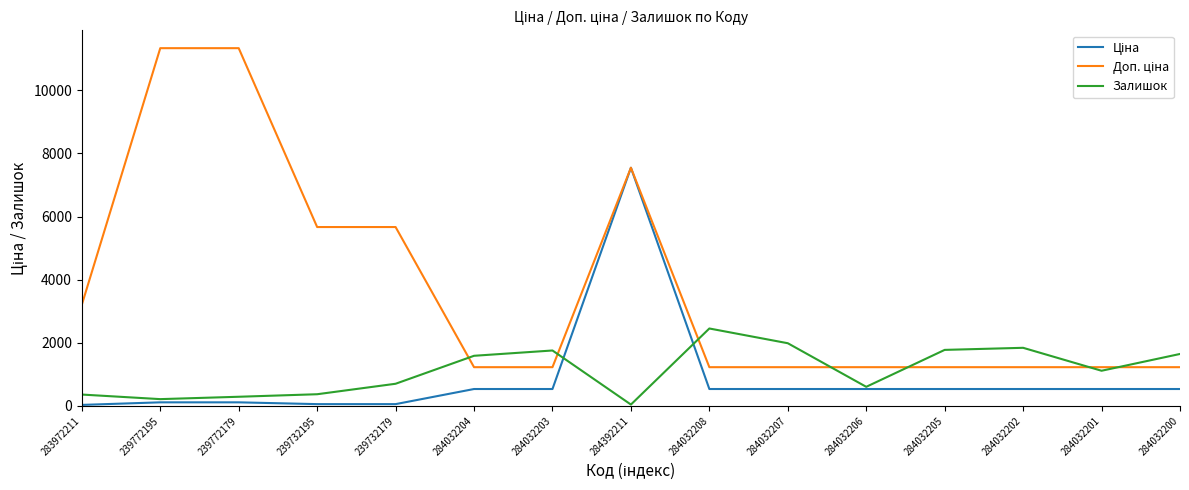

What is the total value across all series at 284032200?

3408.6